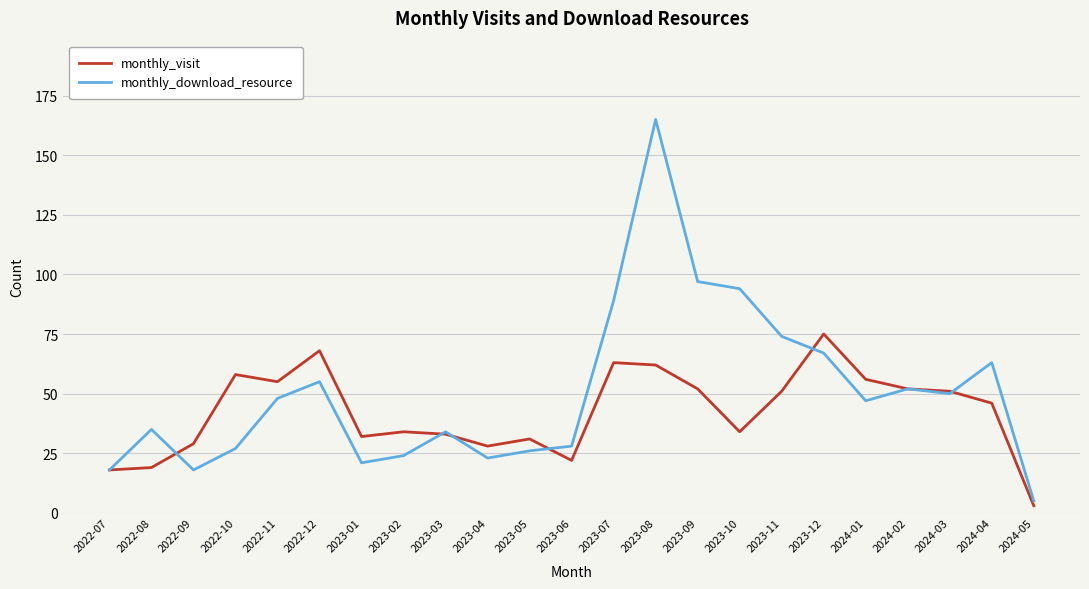

At which category is the sum across all series the highest?

2023-08